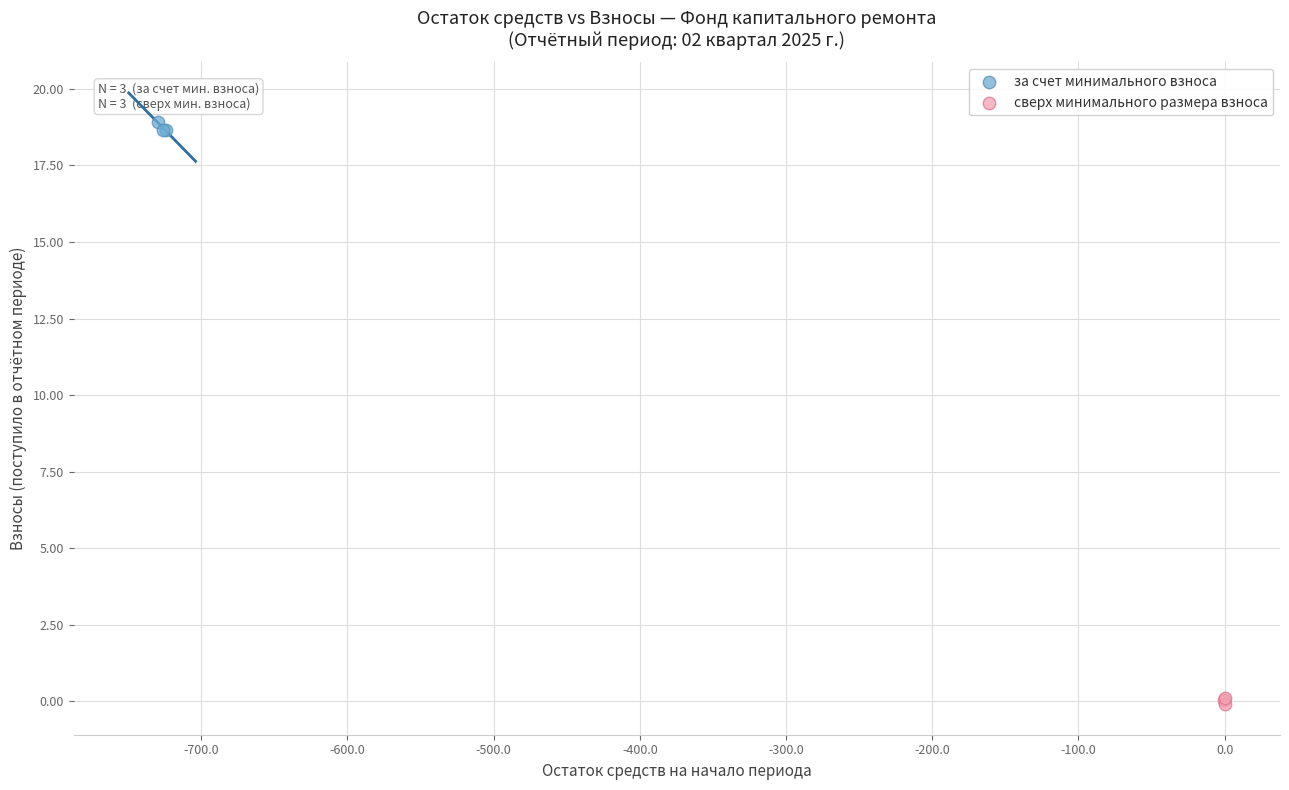

Which series contains the highest Y value?

за счет минимального взноса